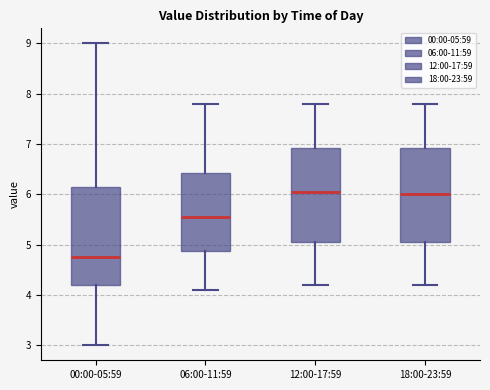

Reading left to right, transcribe this box plot: for each box, give where its median line is, the range the box spans, and where its two whiskers end, as read against the y-axis. The values are not printed on the chart, so give them approximately, as read against the axis.

00:00-05:59: median 4.8, box 4.2 to 6.2, whiskers 3.0 to 9.0
06:00-11:59: median 5.6, box 4.9 to 6.4, whiskers 4.1 to 7.8
12:00-17:59: median 6.1, box 5.1 to 6.9, whiskers 4.2 to 7.8
18:00-23:59: median 6.0, box 5.1 to 6.9, whiskers 4.2 to 7.8